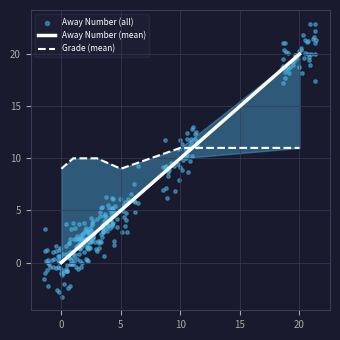

At how many categories does at least one series exceed 15?

1